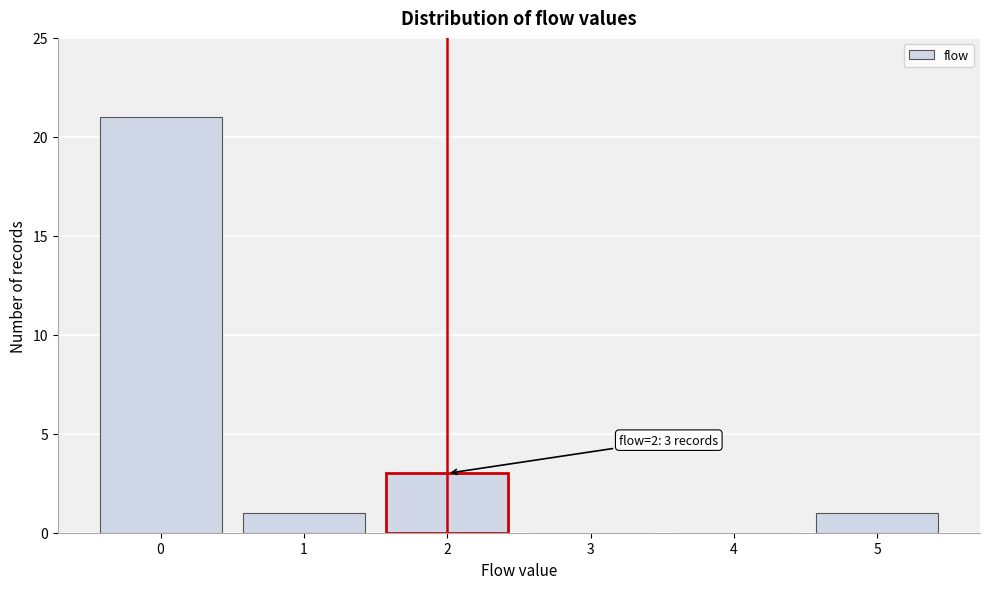

Over which range of the x-axis is the bar tallest?

-0.5 to 0.5